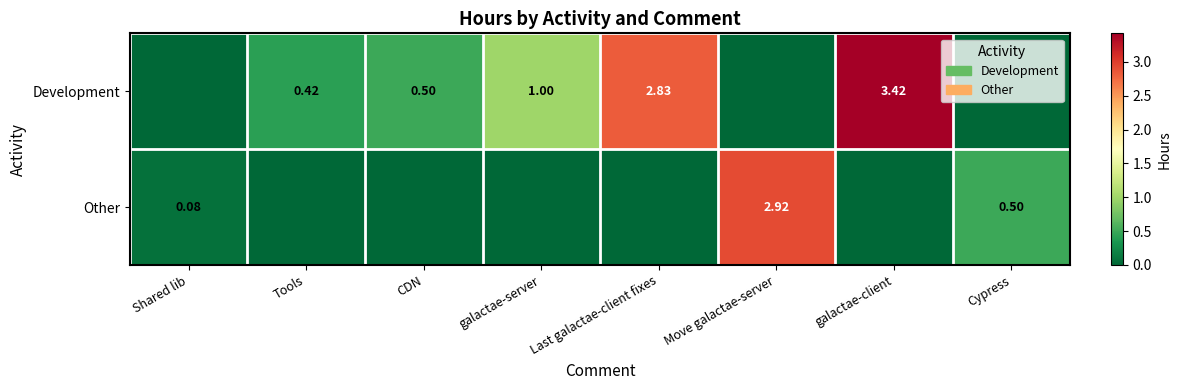

Is the value of Development at Last galactae-client fixes greater than the value of Other at Move galactae-server?

No